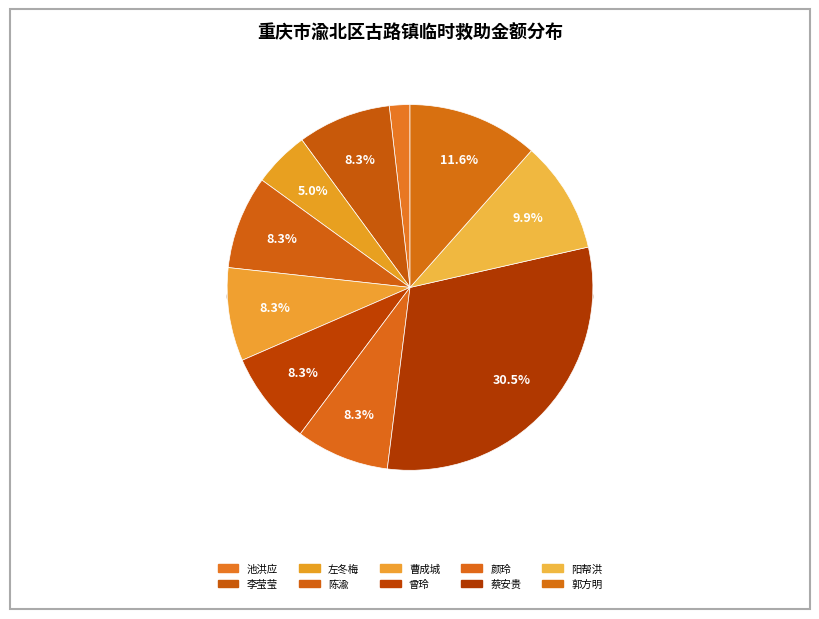

To the nearest percent, what percentage of the pie is 郭方明?

12%